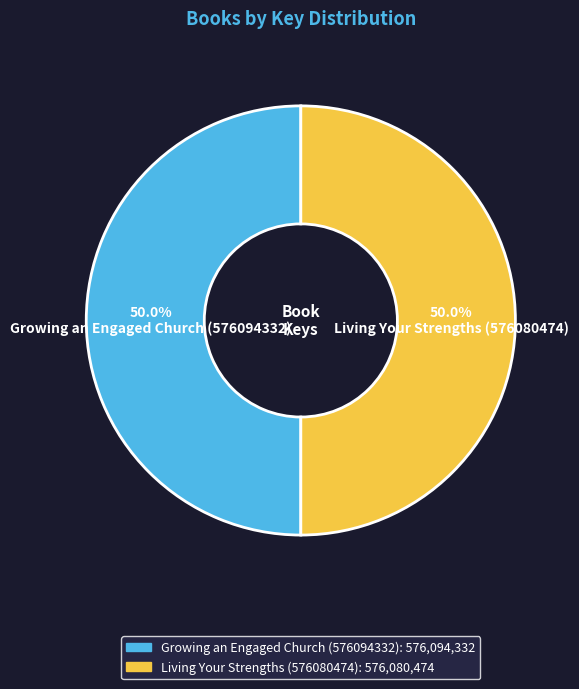

Approximately how many times larger is the value at Growing an Engaged Church (576094332) compared to Living Your Strengths (576080474)?

1.0